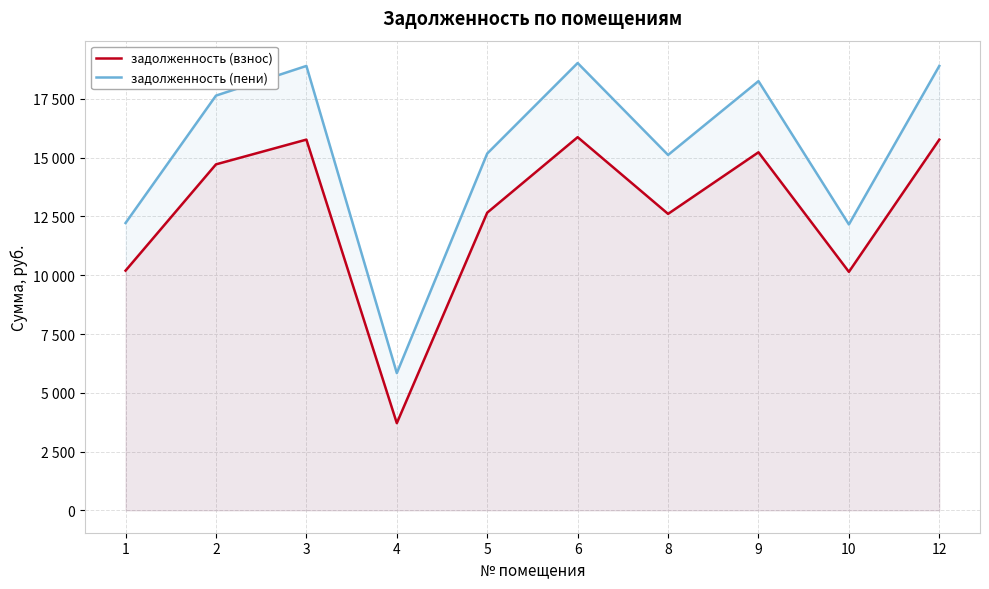

How many interior local valleys does the задолженность (взнос) series have?

3